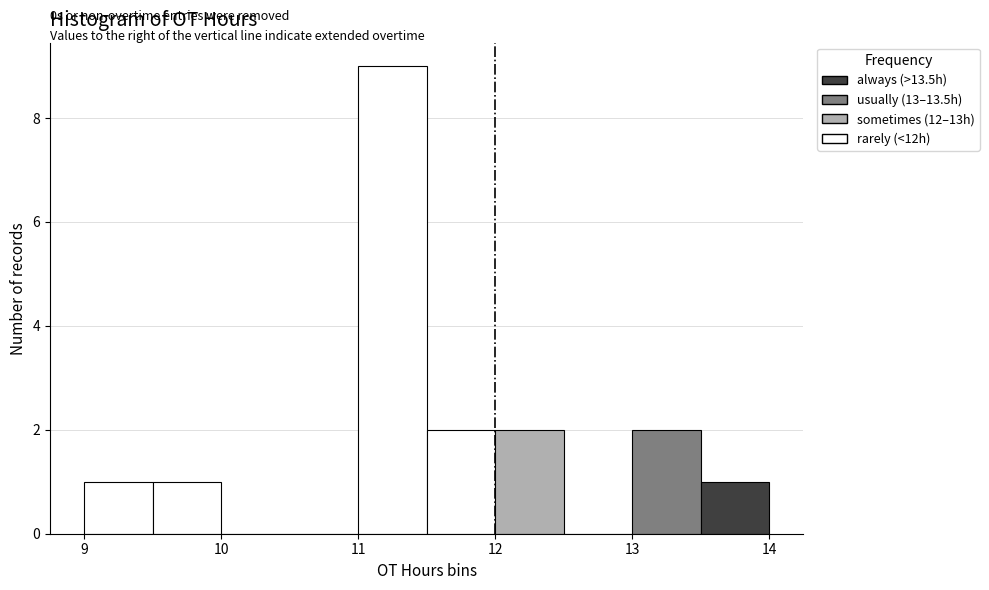

Over which range of the x-axis is the bar tallest?

11.0 to 11.5